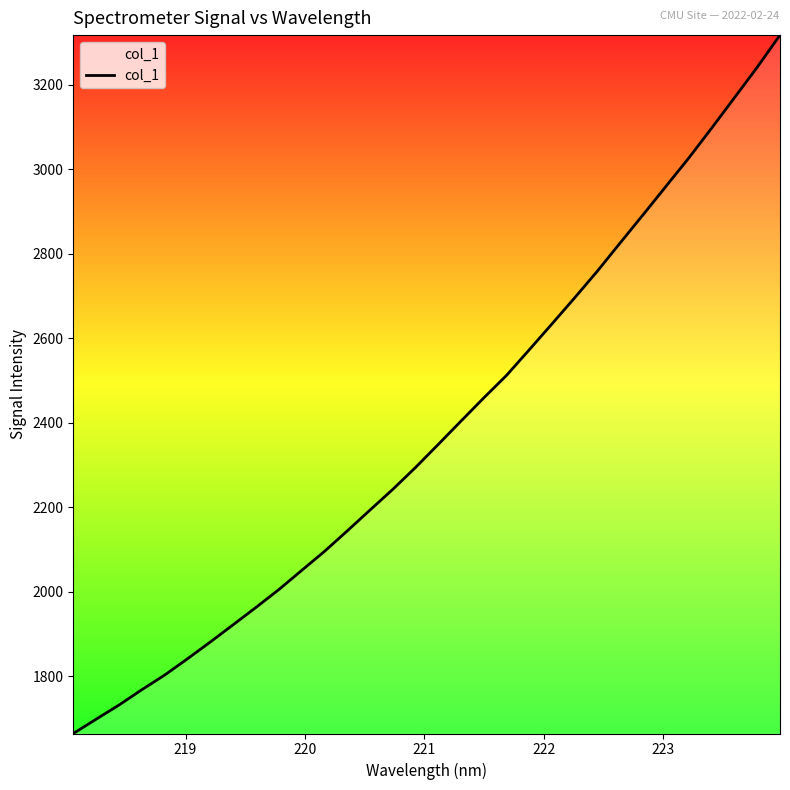

What is the difference between the maximum and minimum values?

1653.6